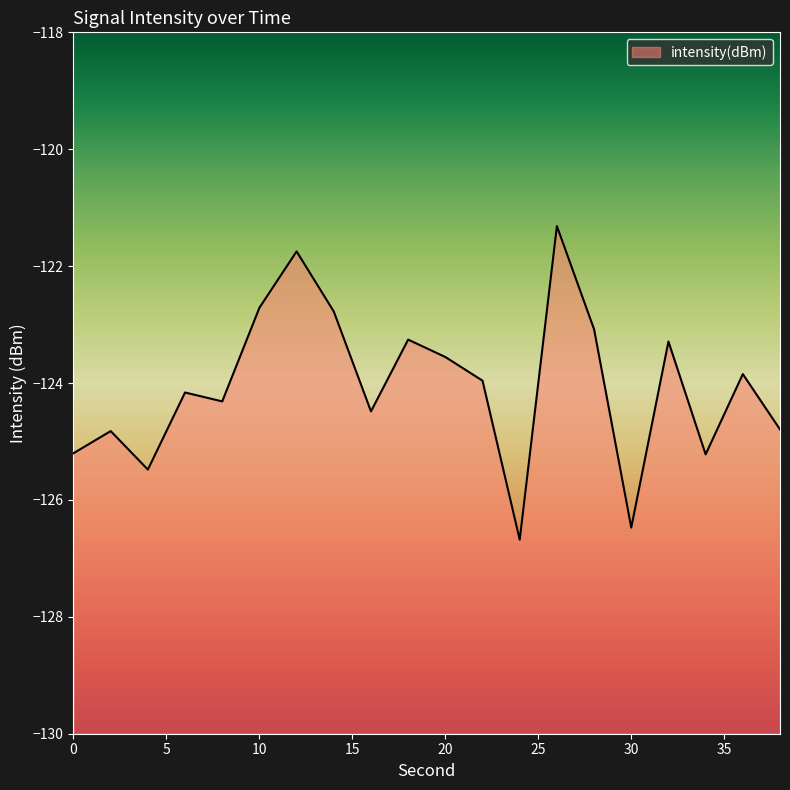

List the labels in order of value, largest first.

26, 12, 10, 14, 28, 18, 32, 20, 36, 22, 6, 8, 16, 38, 2, 0, 34, 4, 30, 24